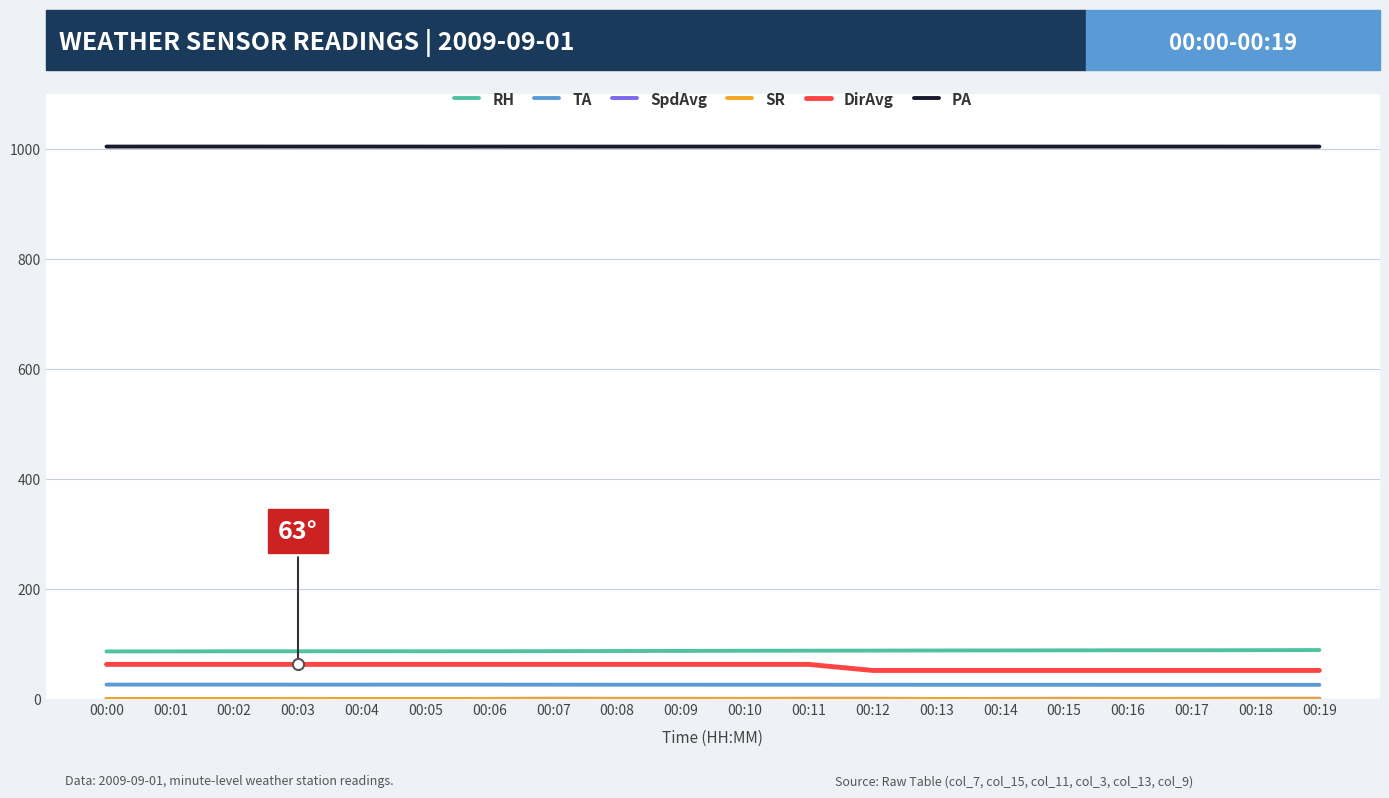

The value of RH at 00:01 is 86.6. True or false?

True